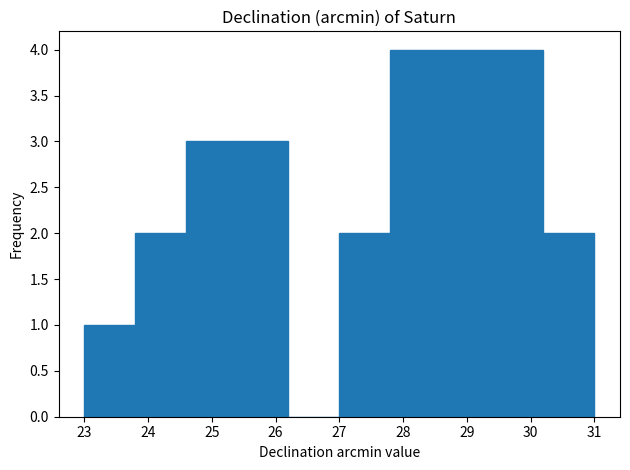

What is the height of the bar covering 27.8 to 28.6 on the x-axis? The values are not printed on the chart, so give them approximately, as read against the axis.

4